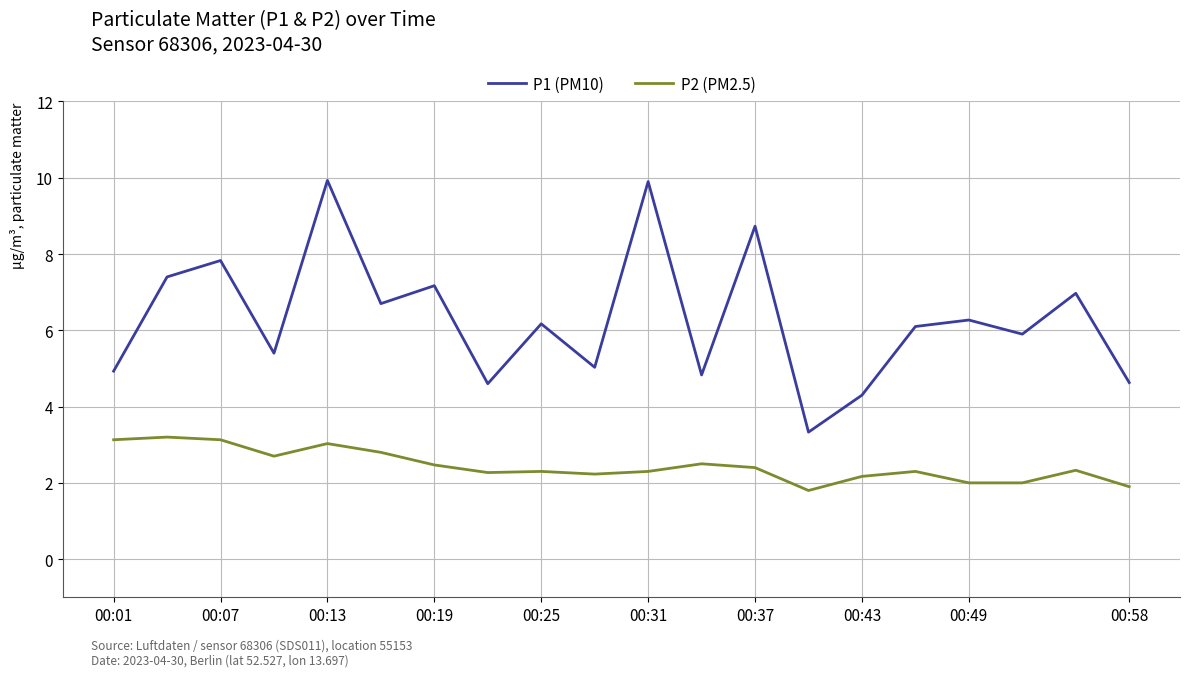

List the series in order of their peak value, highest first.

P1 (PM10), P2 (PM2.5)